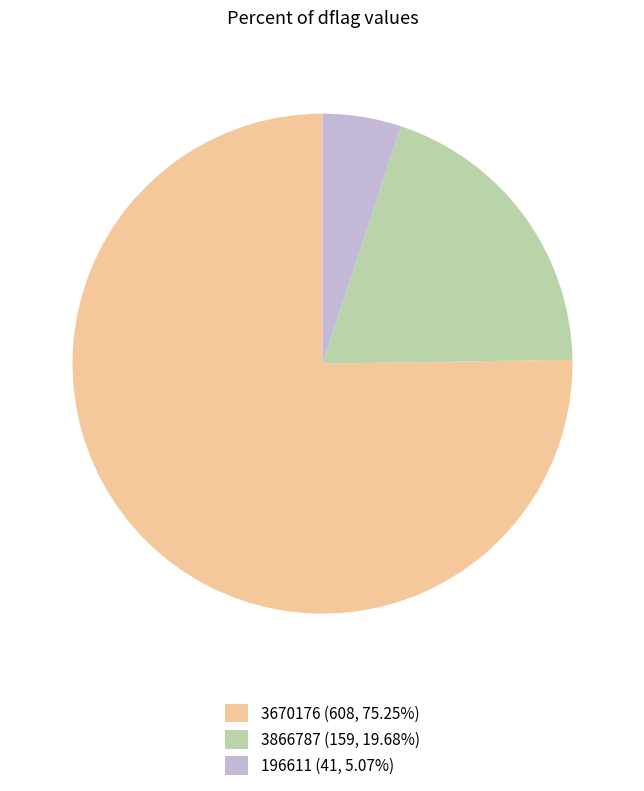

How many slices are in this pie chart?

3